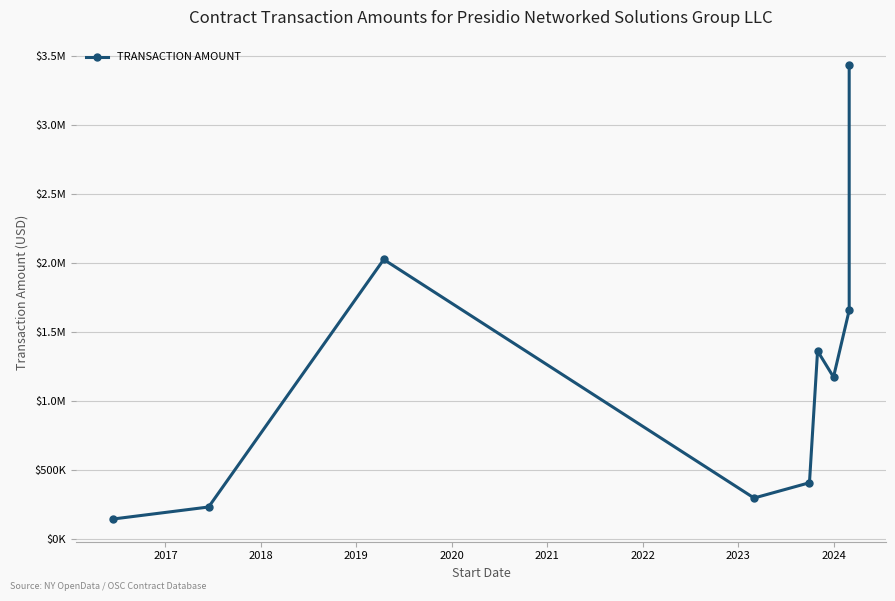

What is the ratio of the value at 2023 to the value at 2021?

1.2